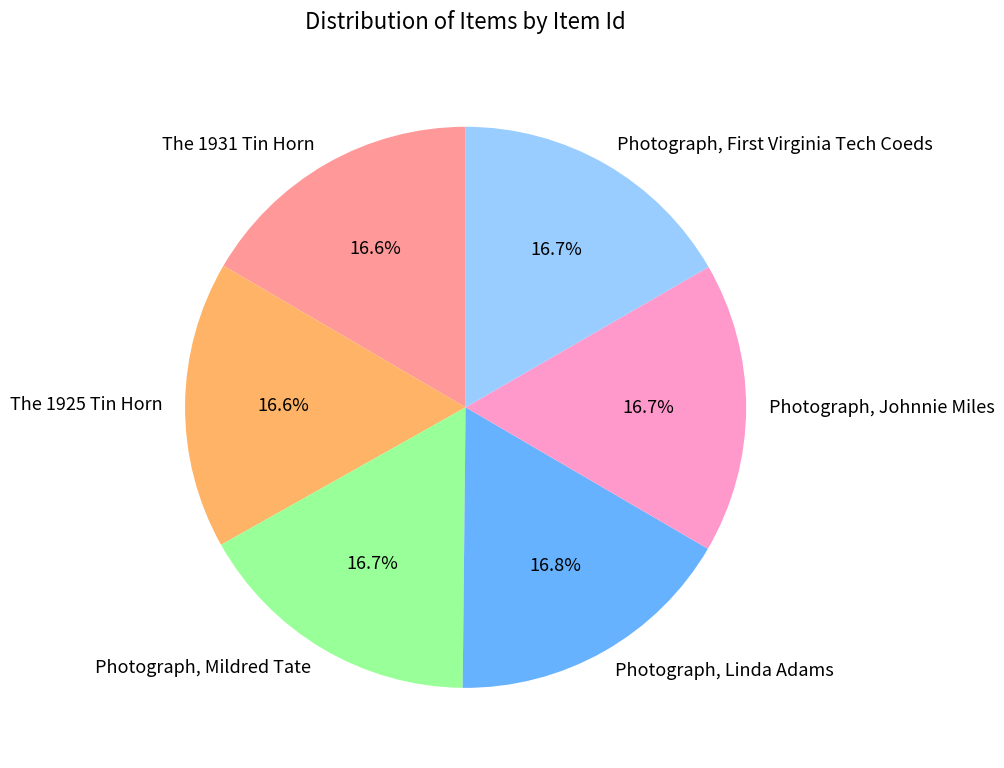

Does Photograph, Linda Adams represent more than half of the total?

No